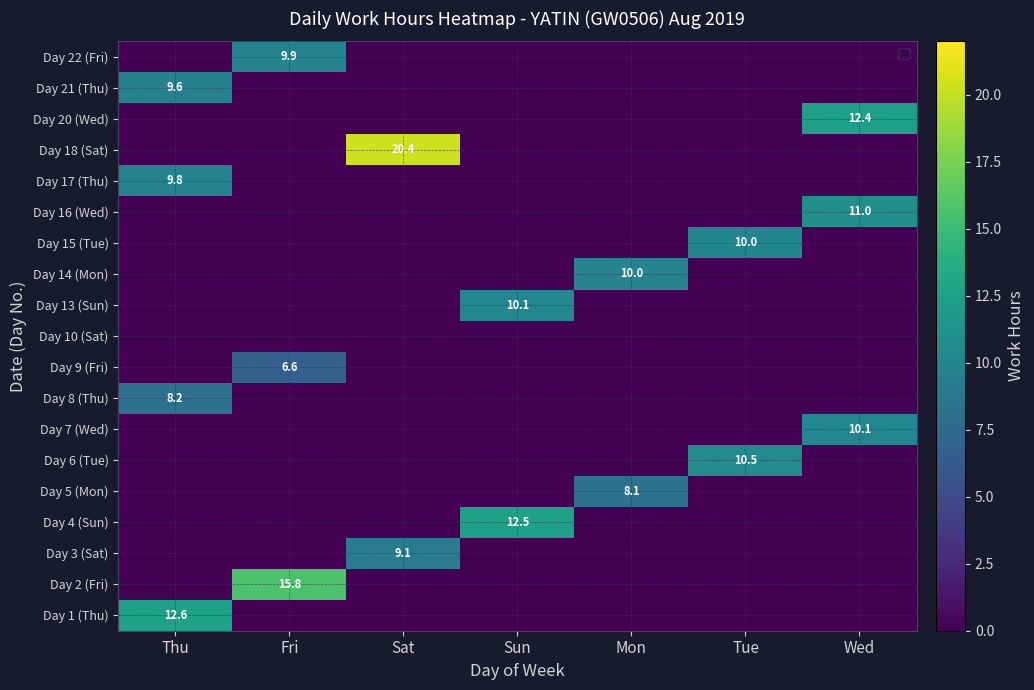

True or false: Day 21 (Thu) has a value of 9.6 at Thu.

True